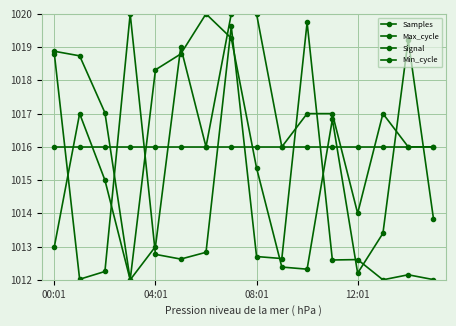

At which label does Signal first exceed 1016?

04:01